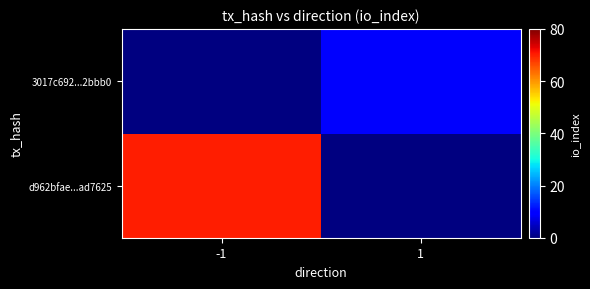

The value of d962bfae...ad7625 at -1 is 25.5. True or false?

False